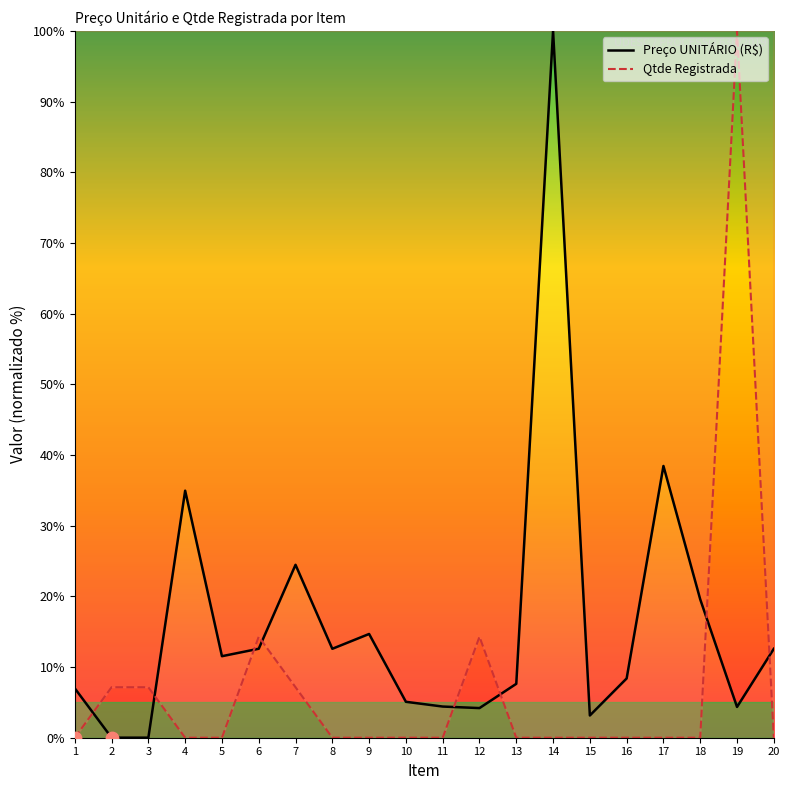

At how many categories does at least one series exceed 10?

12